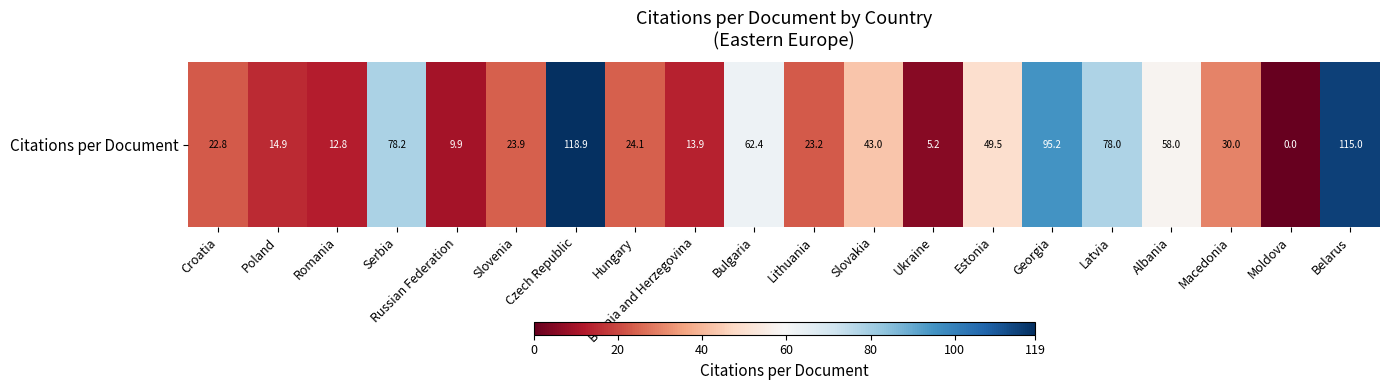

True or false: the data shows 20.0 at Poland.

False